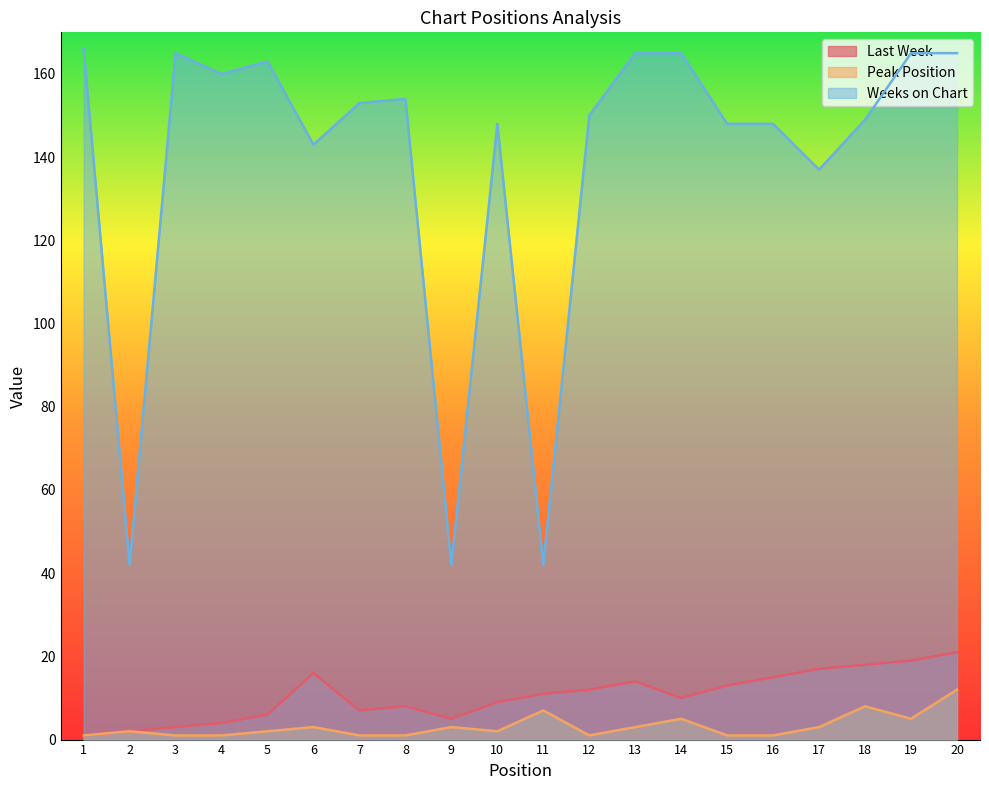

What is the difference between the maximum and second lowest values in the Peak Position series?

11